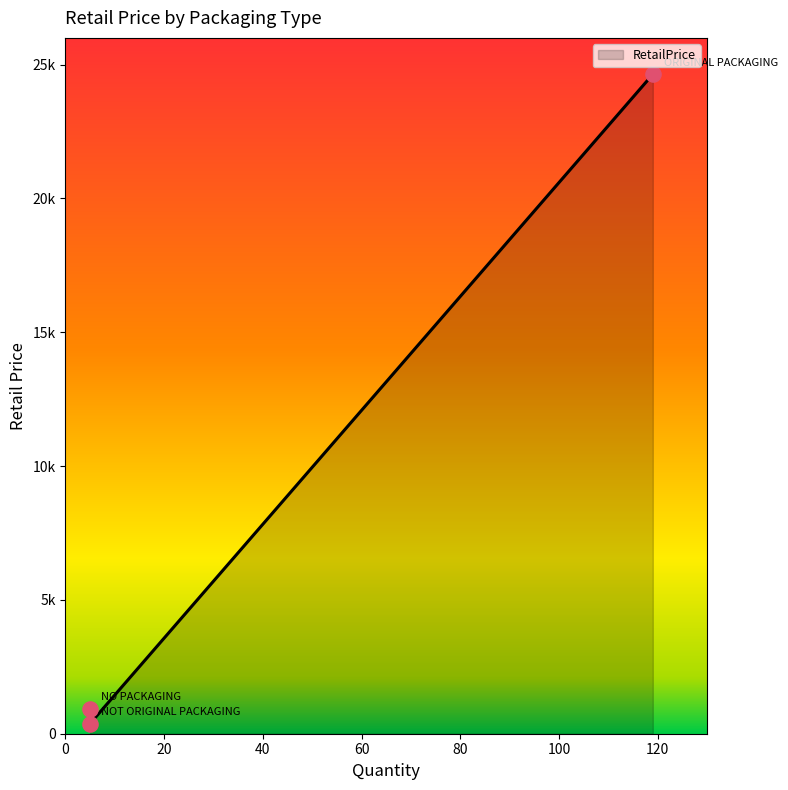

Which has a higher value, NO PACKAGING or NOT ORIGINAL PACKAGING?

NO PACKAGING